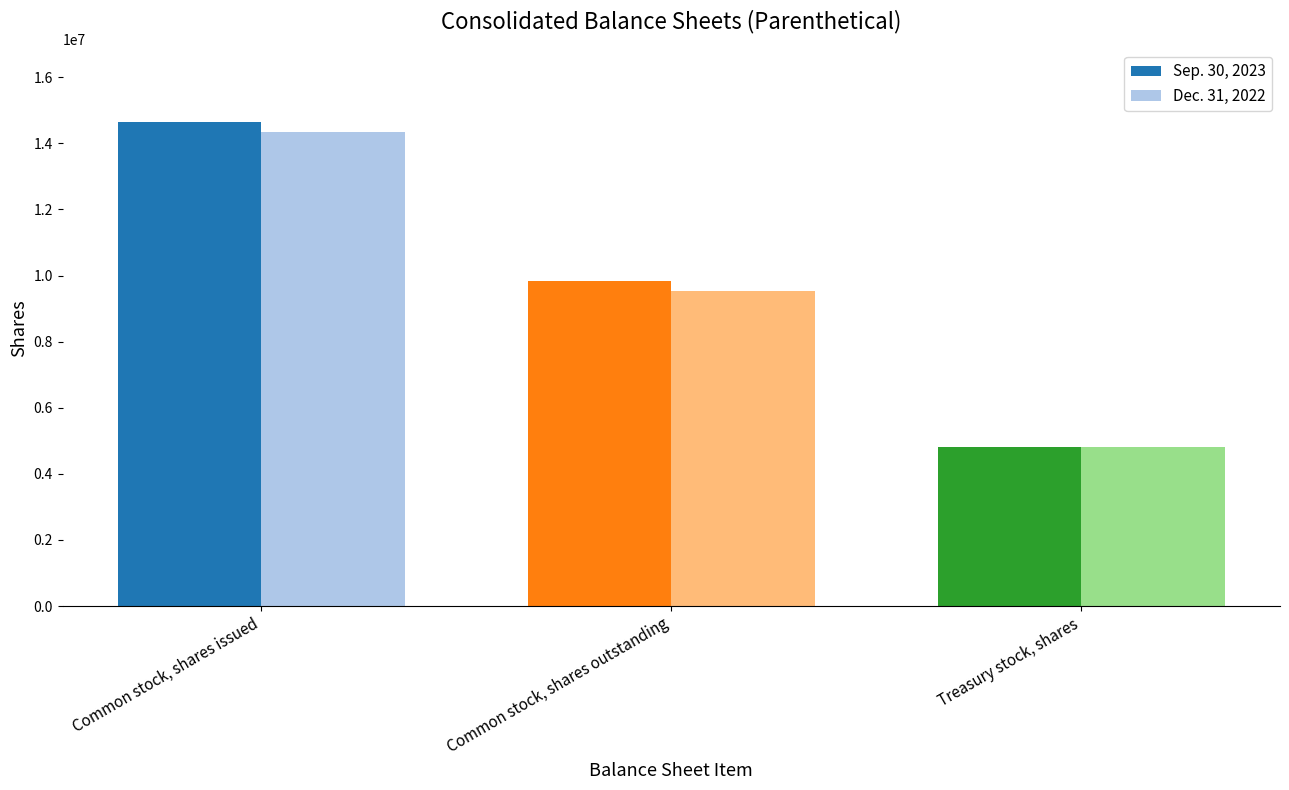

What is the average value of the Dec. 31, 2022 series?

9553333